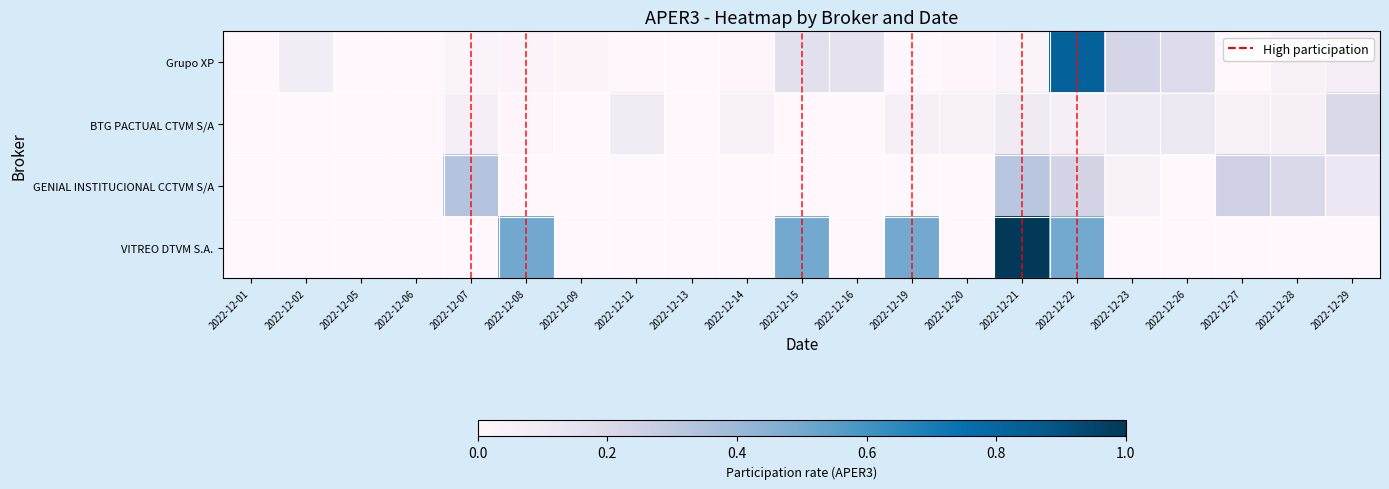

Which series has the largest total across all categories?

VITREO DTVM S.A.